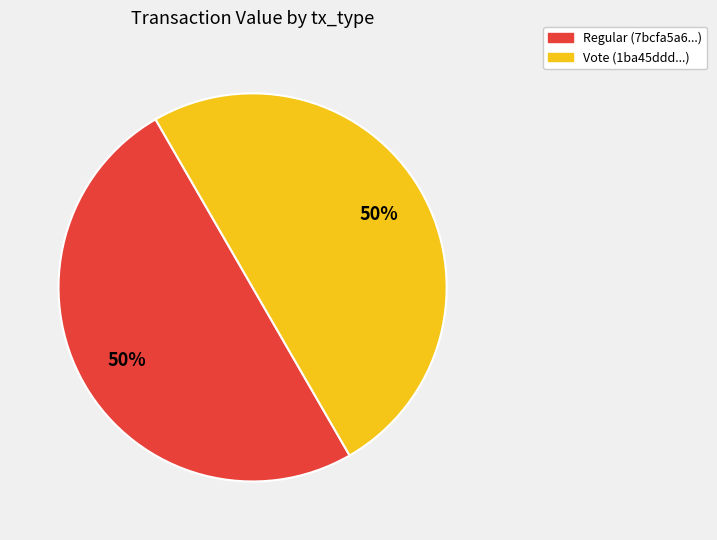

Approximately how many times larger is the value at Vote (1ba45ddd...) compared to Regular (7bcfa5a6...)?

1.0